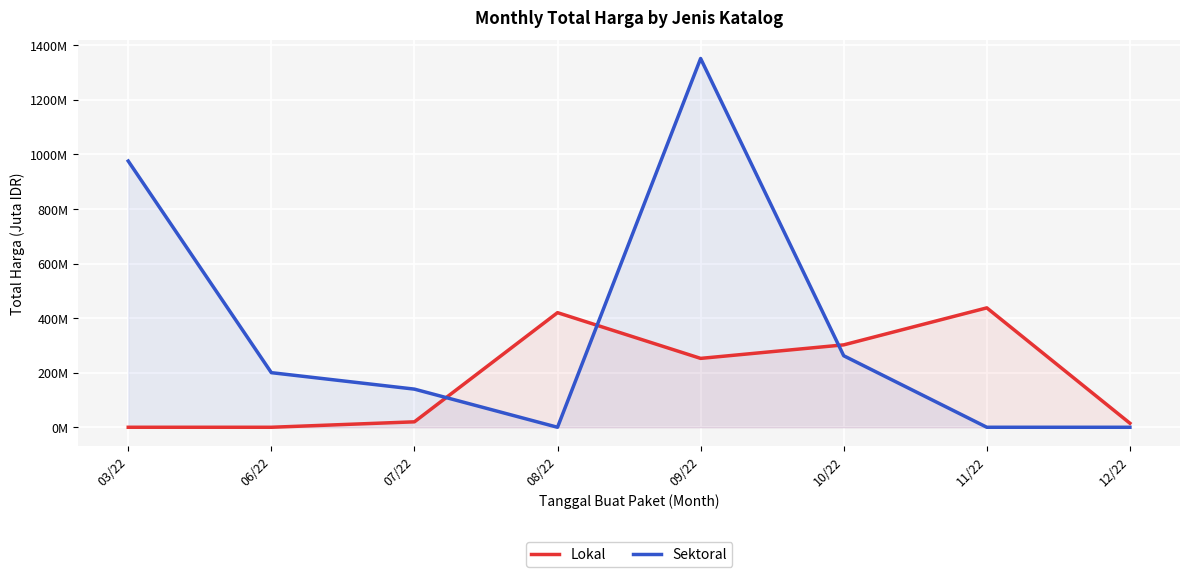

What is the total value across all series at 12/22?

14.8